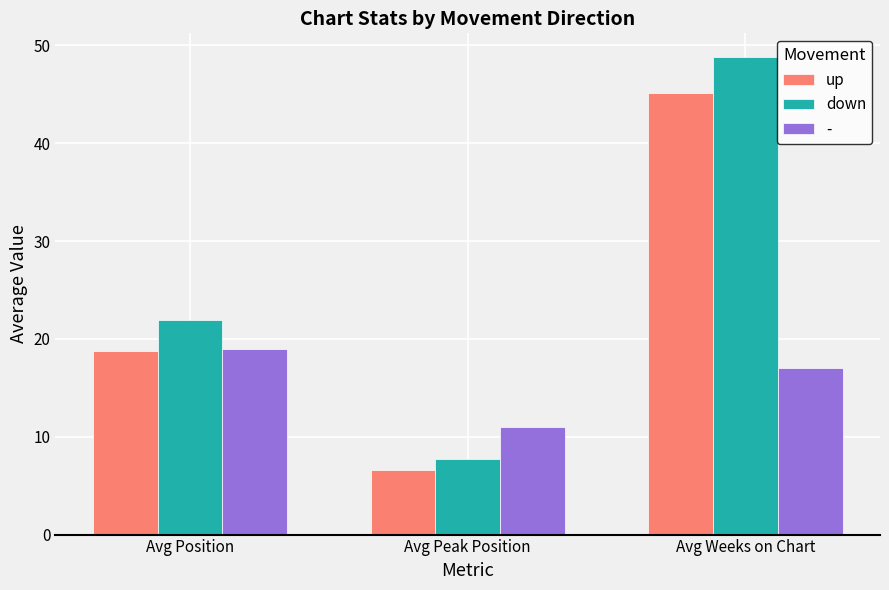

What are all the series names shown in the legend?

up, down, -